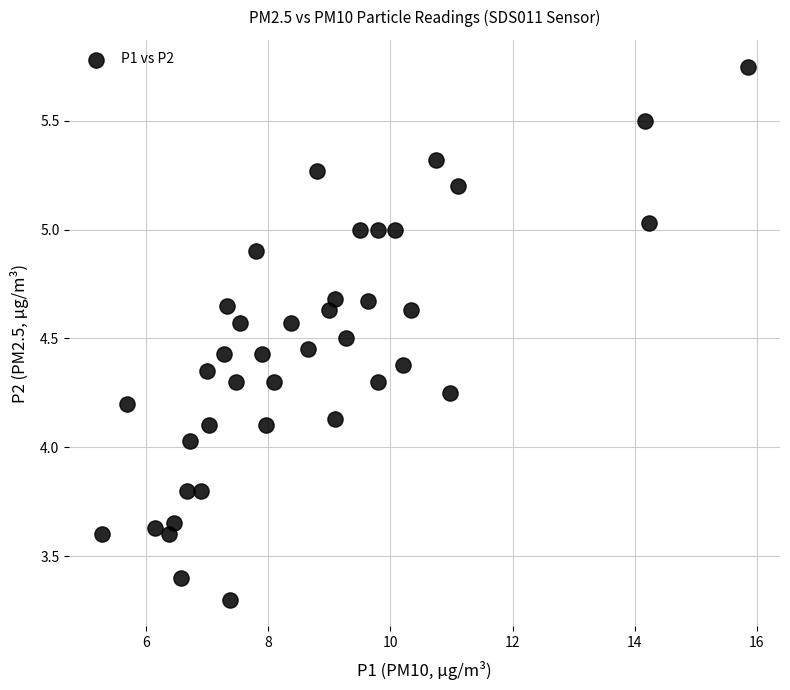

What is the range of X values (max minus min)?

10.6